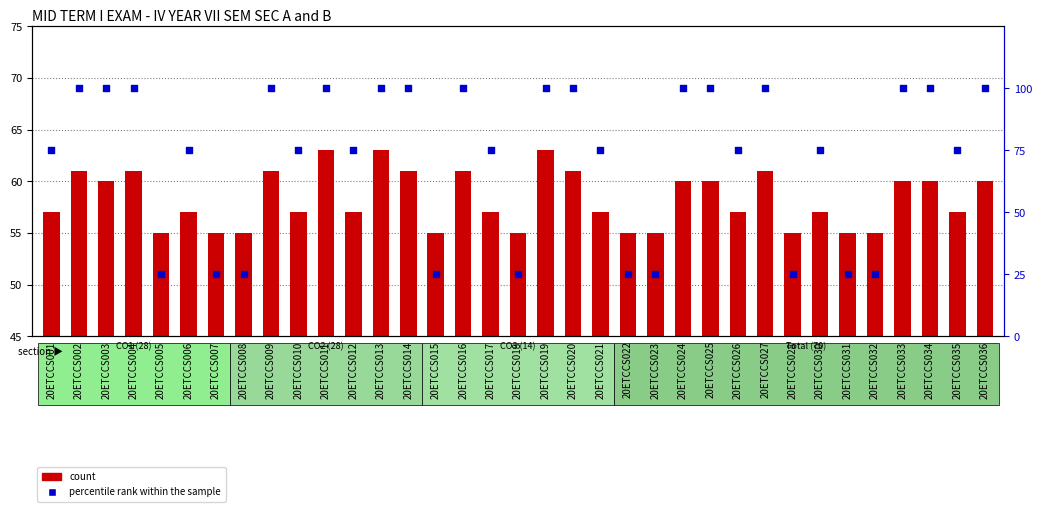

Which series reaches the maximum Y coordinate?

percentile rank within the sample